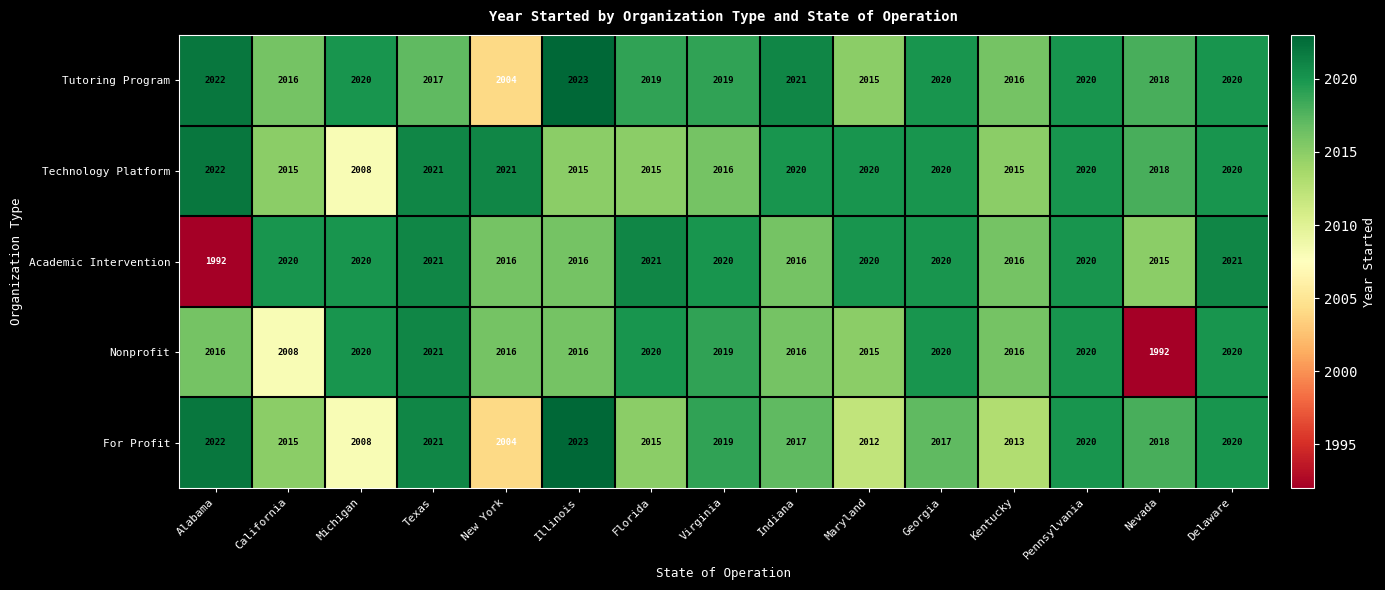

What is the sum of all Nonprofit values?

30235